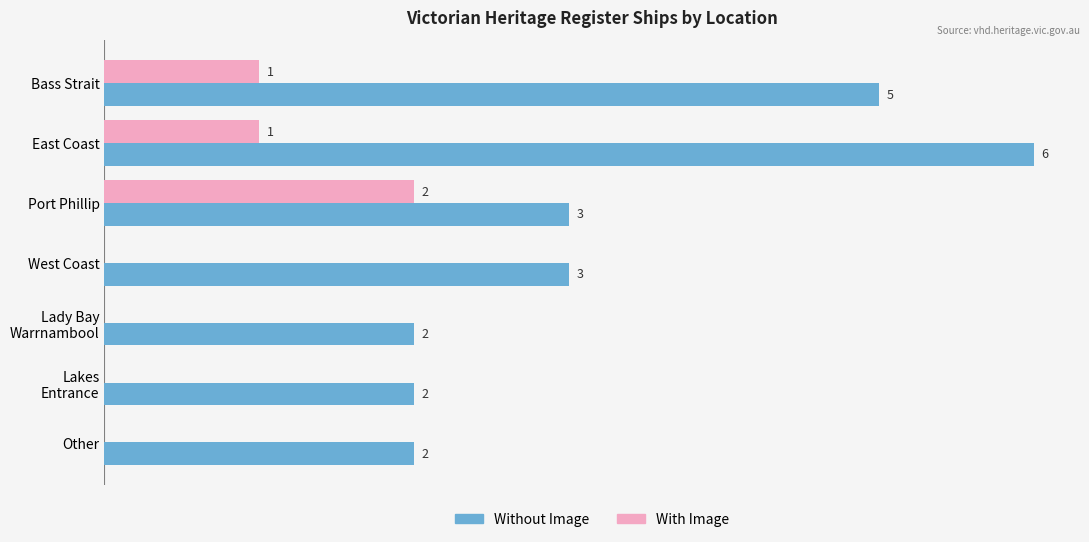

Which series has the largest total across all categories?

Without Image